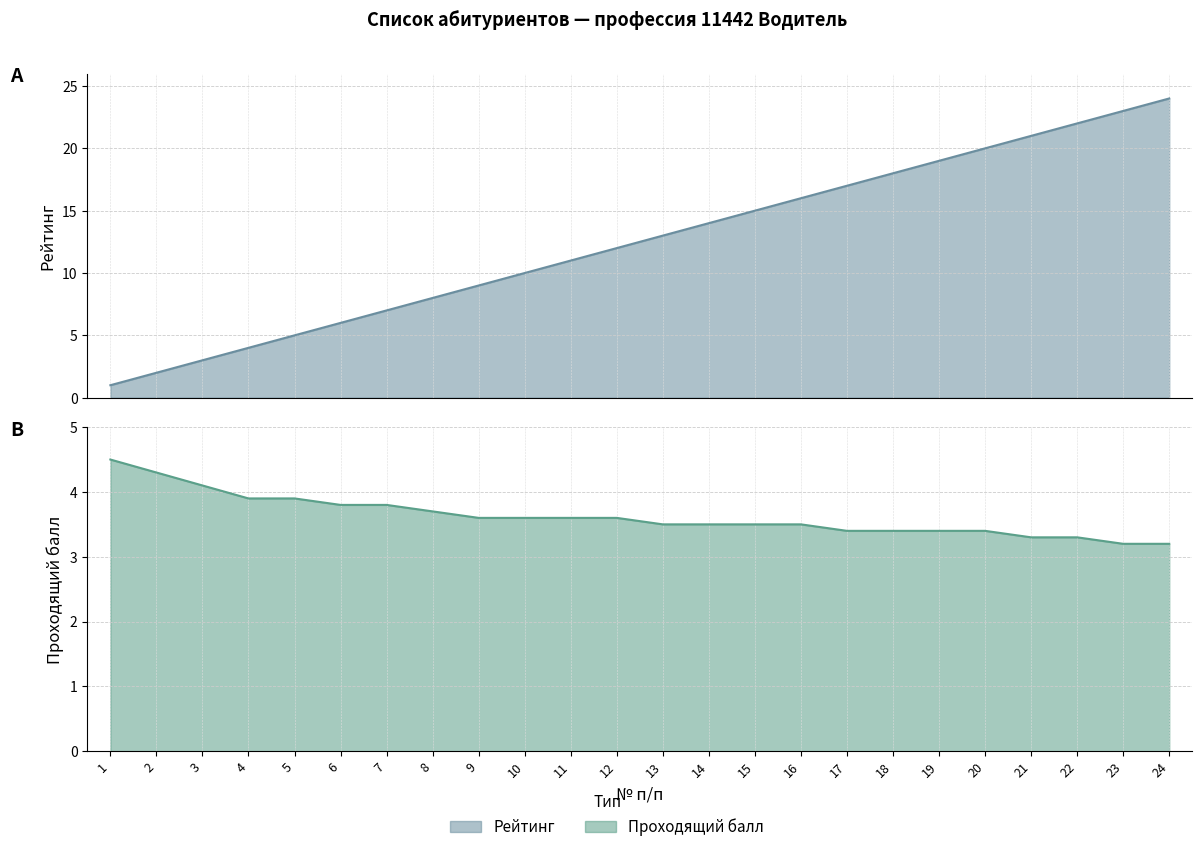

The Рейтинг series shows 12.0 at 12. True or false?

True